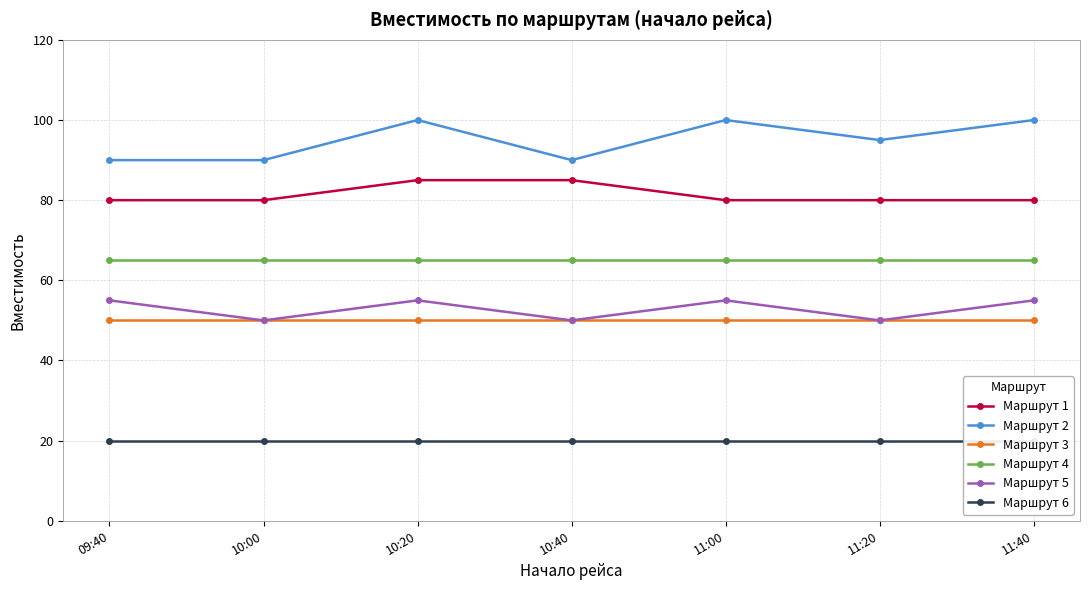

What is the difference between the second highest and second lowest values in the Маршрут 2 series?

10